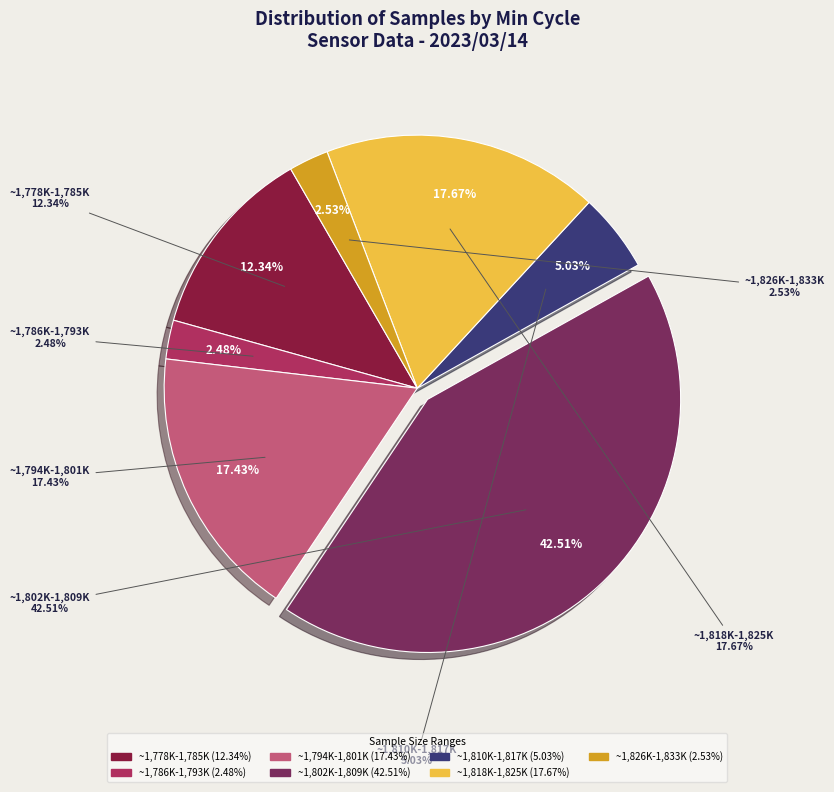

What percentage is NOT represented by 79?

97.5%